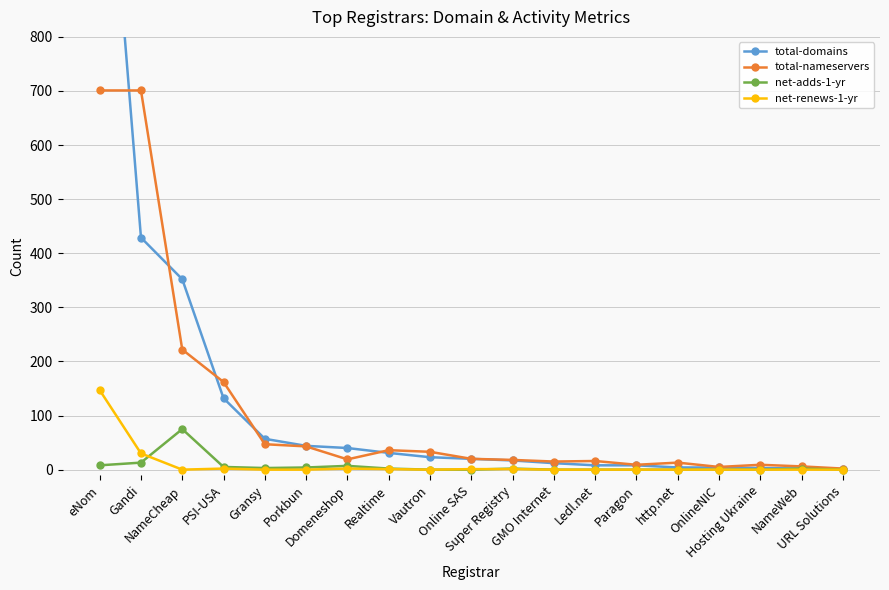

At which category is the sum across all series the highest?

eNom